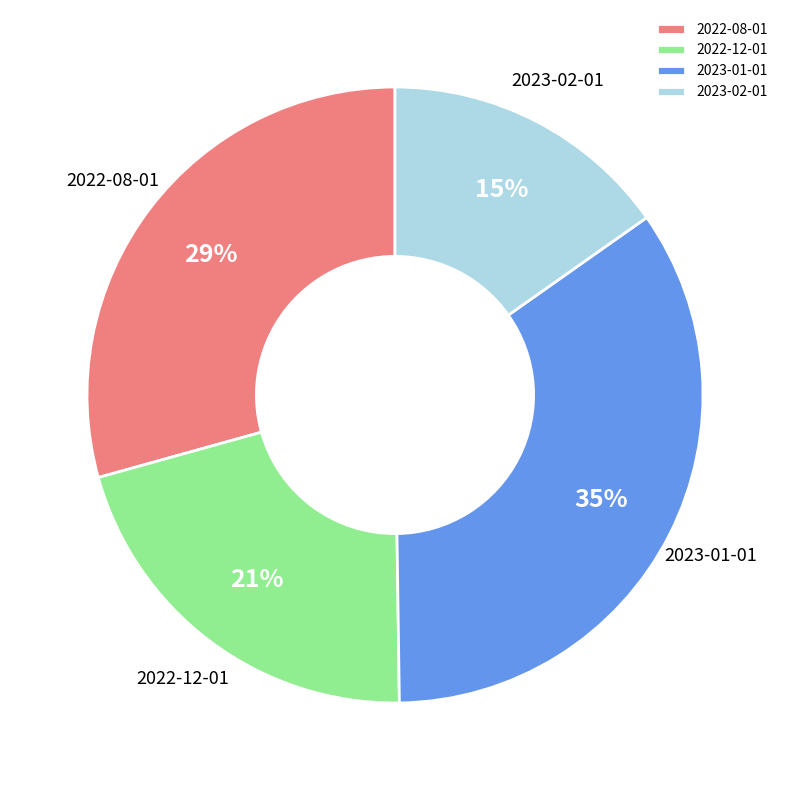

Is it true that 2022-12-01 is 21% of the pie?

True